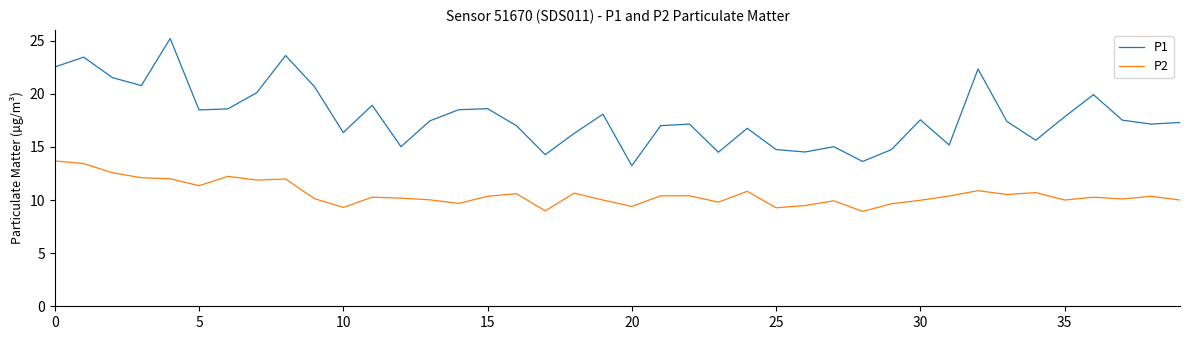

Does the chart display data point markers on the line(s)?

No